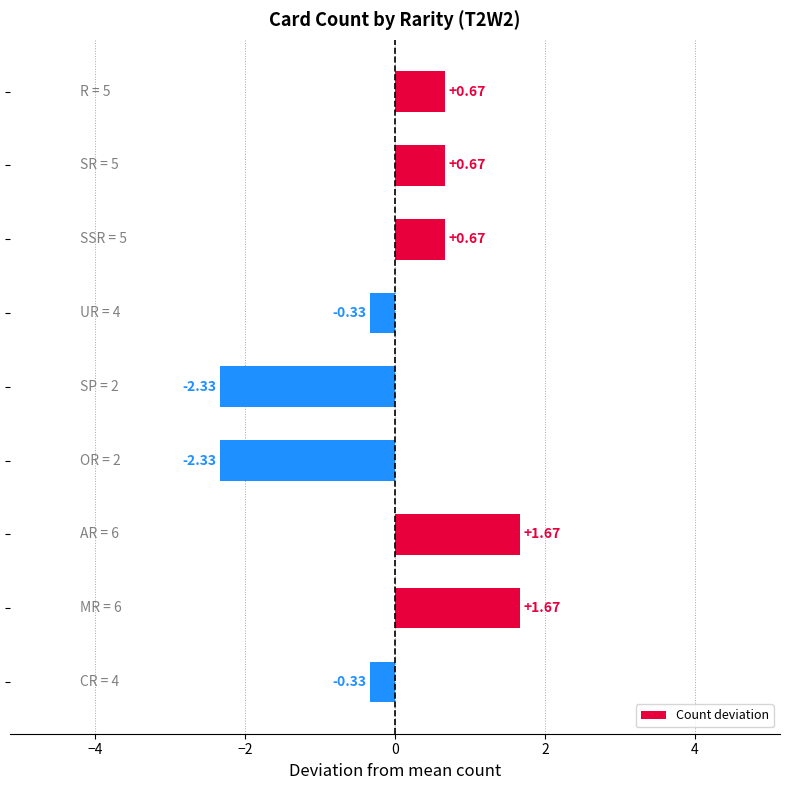

What is the difference between the maximum and second lowest values?

4.0